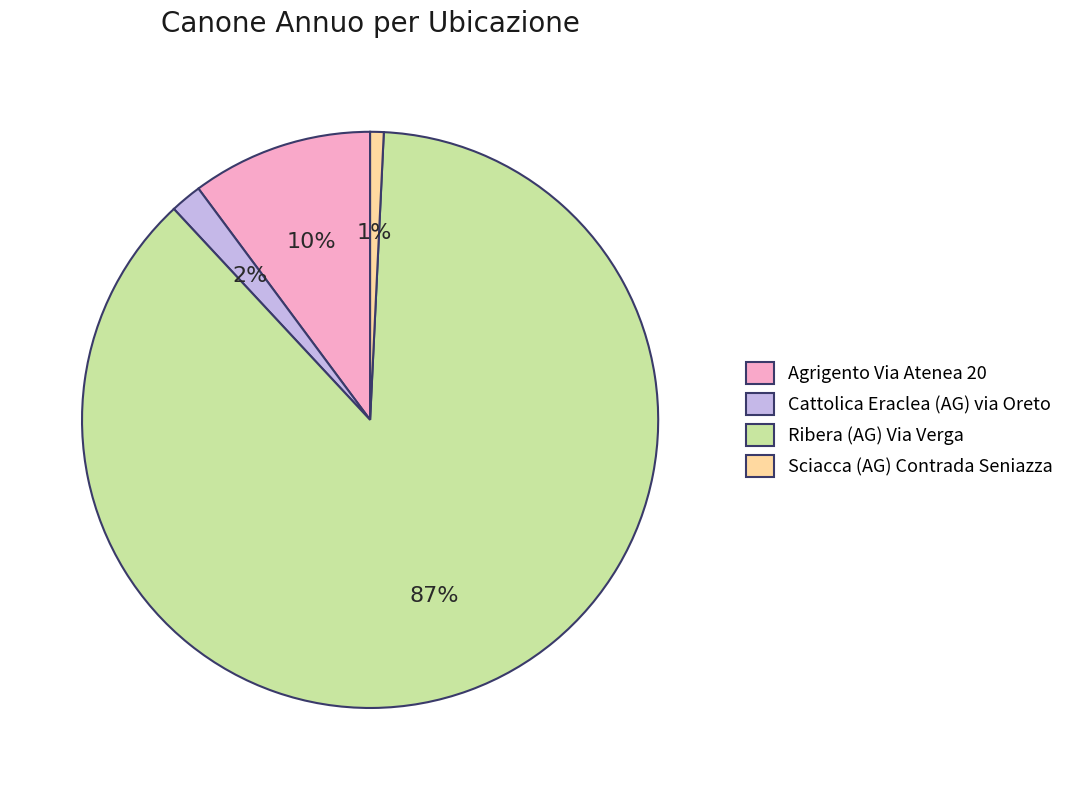

What is the ratio of the value at Agrigento Via Atenea 20 to the value at Ribera (AG) Via Verga?

0.1